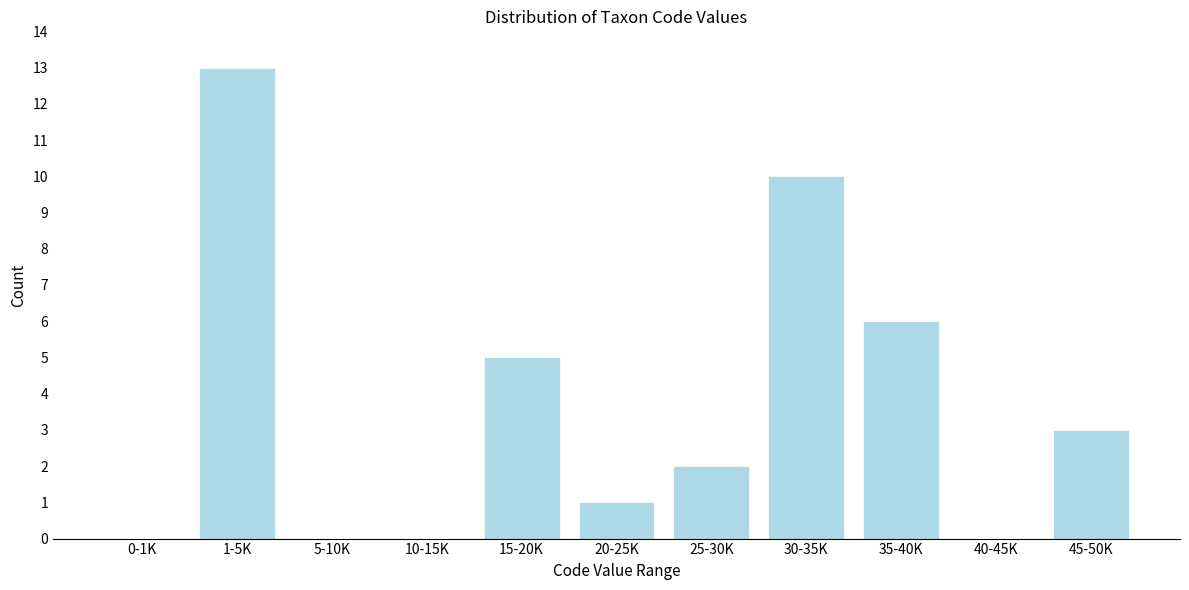

Reading left to right, transcribe all the data shown in this chart.

0-1K=0	1-5K=13	5-10K=0	10-15K=0	15-20K=5	20-25K=1	25-30K=2	30-35K=10	35-40K=6	40-45K=0	45-50K=3